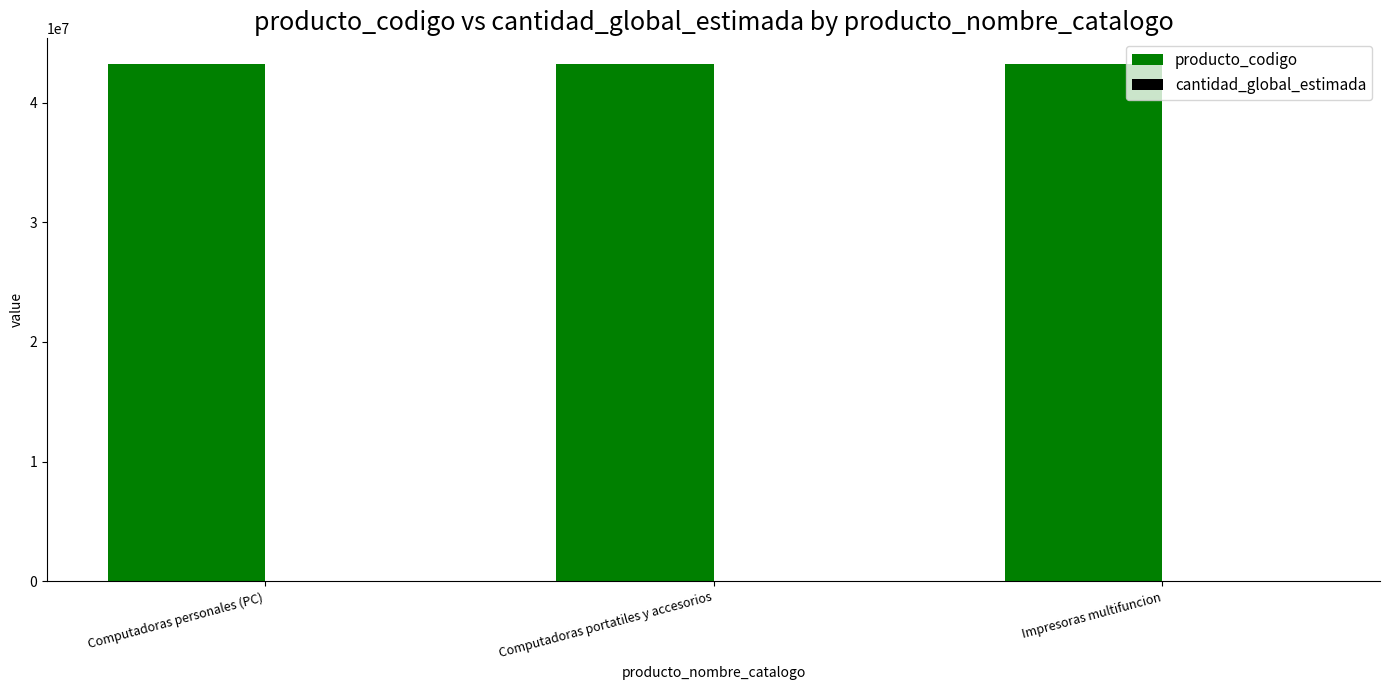

How many groups of bars are there?

3